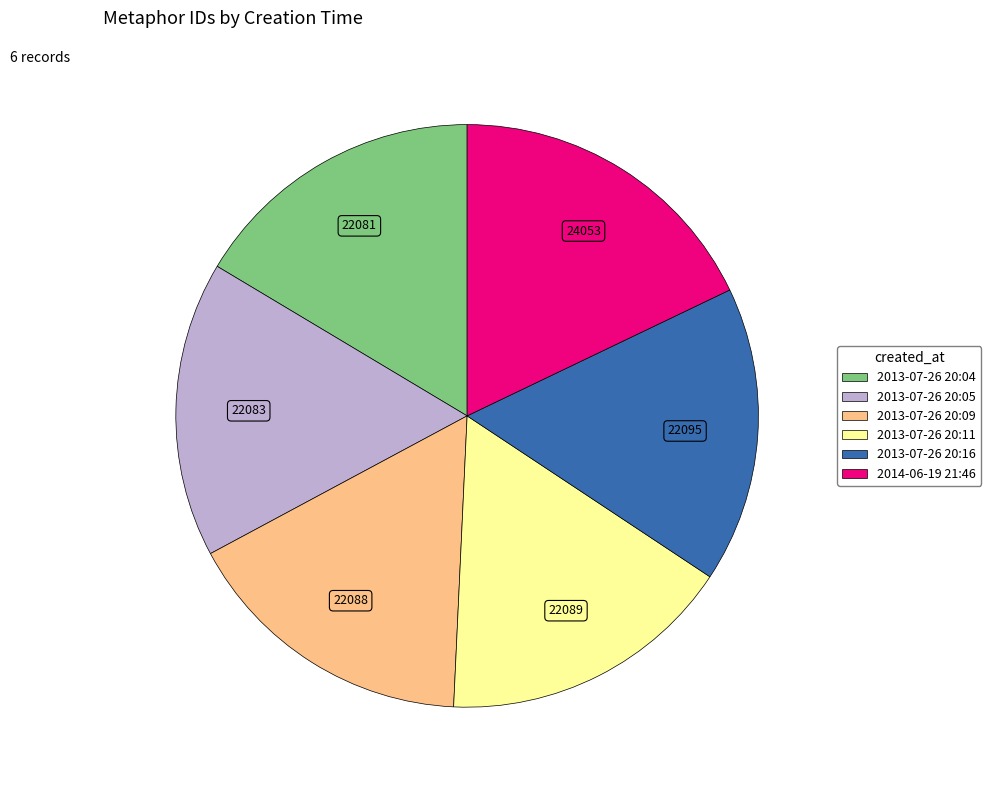

Does any single category account for the majority?

No